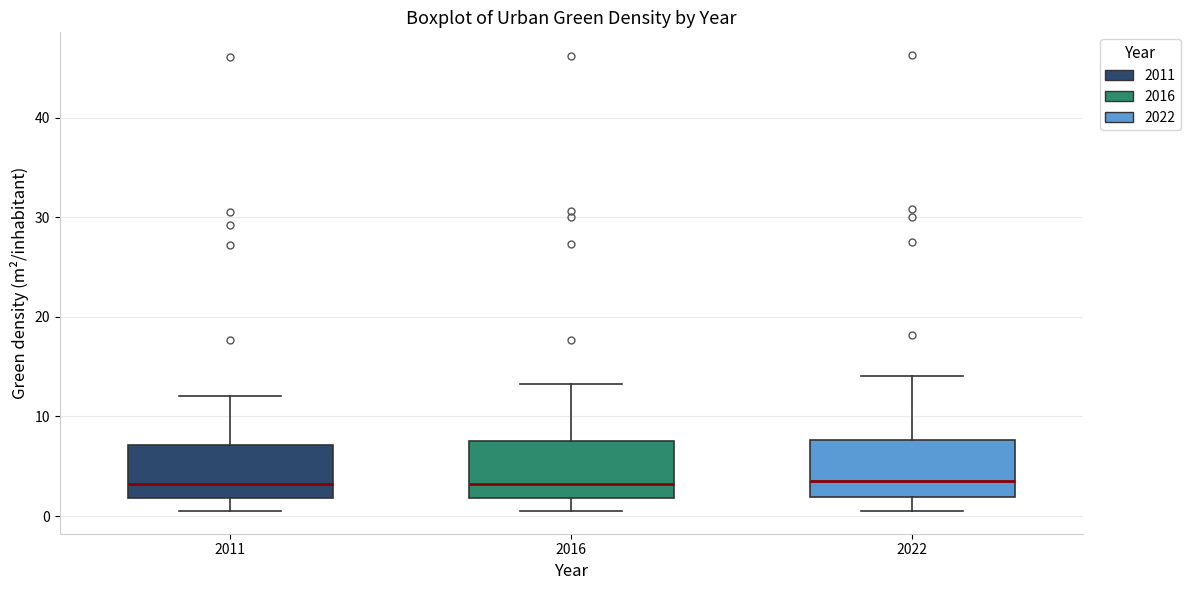

Reading left to right, read every box against the y-axis: the position of its median line, the range the box covers, and the ends of its whiskers. The values are not printed on the chart, so give them approximately, as read against the axis.

2011: median 3, box 2 to 7, whiskers 1 to 12
2016: median 3, box 2 to 8, whiskers 1 to 13
2022: median 4, box 2 to 8, whiskers 1 to 14